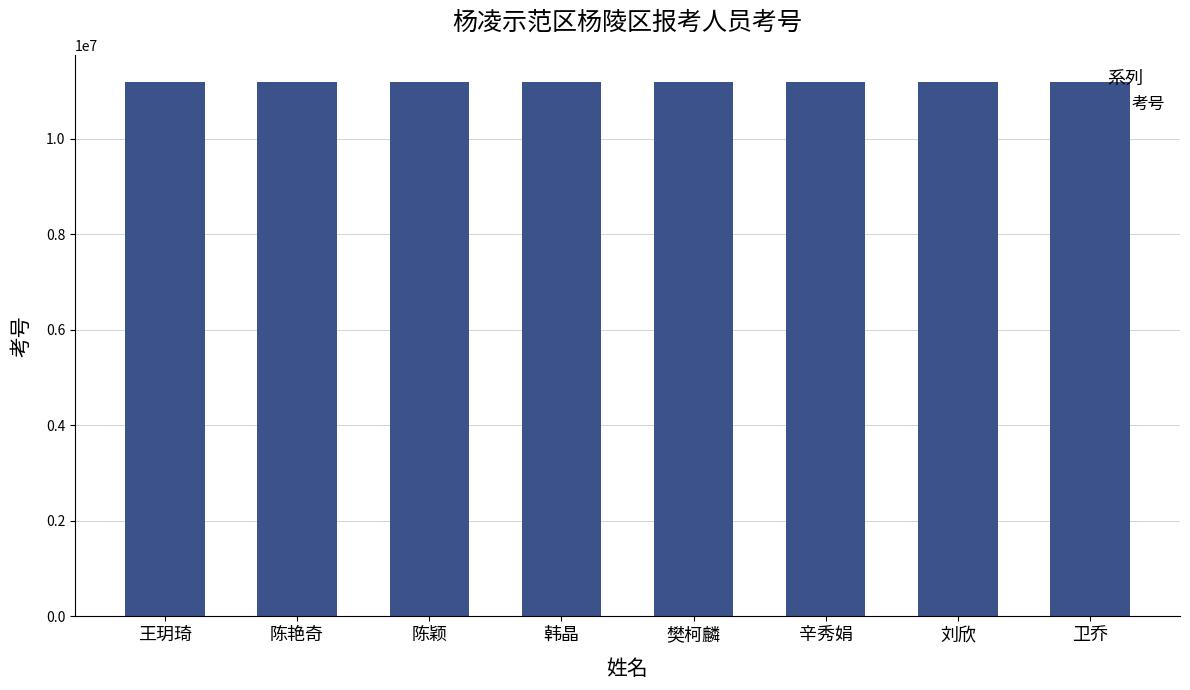

How many bars are there in total?

8